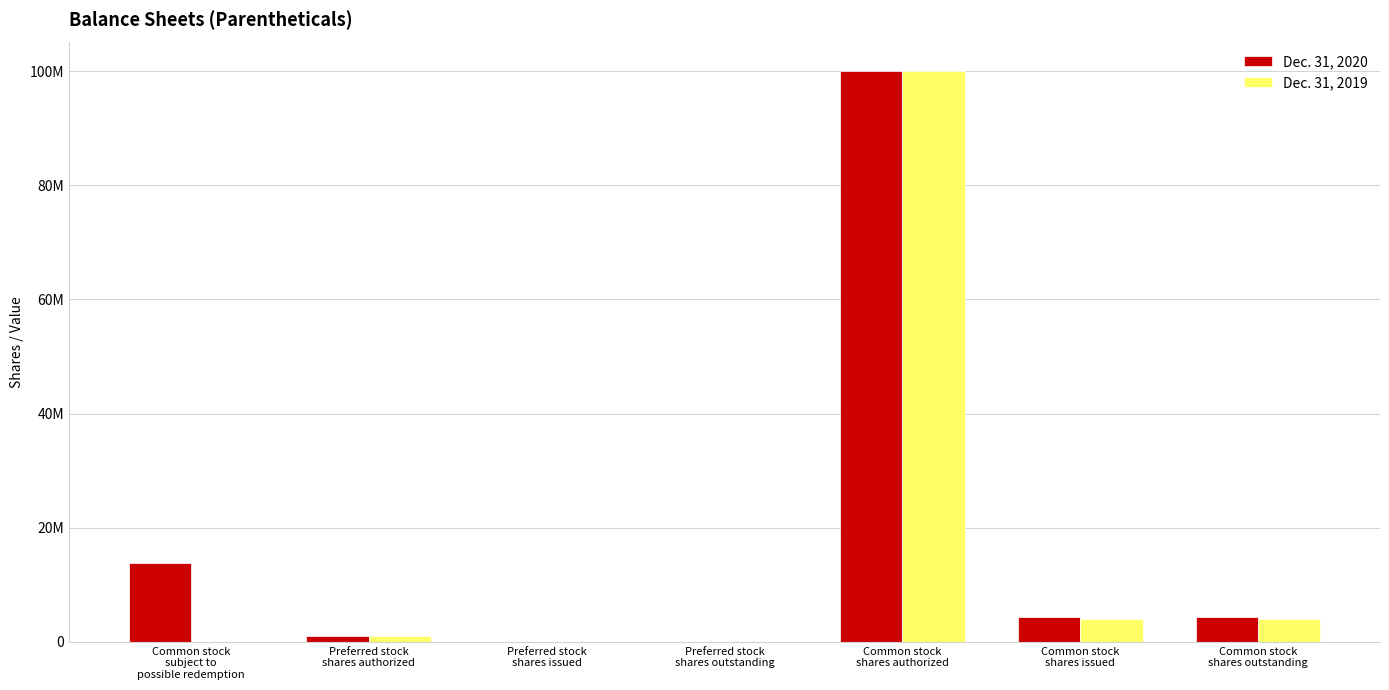

At which category does the chart reach its minimum across all series?

Preferred stock
shares issued